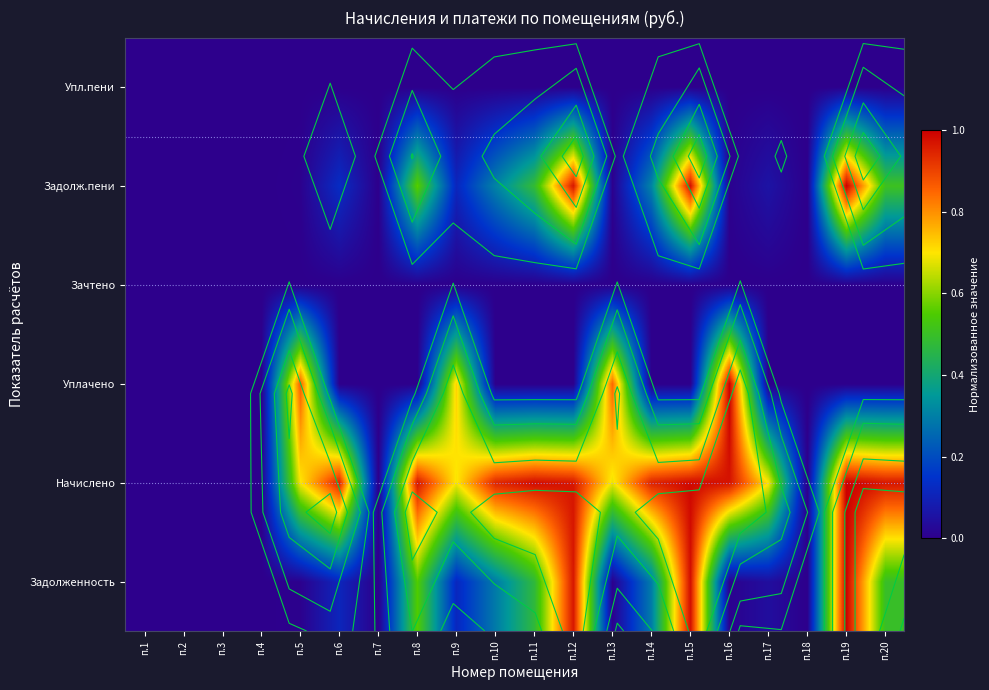

Which series has the largest total across all categories?

Начислено